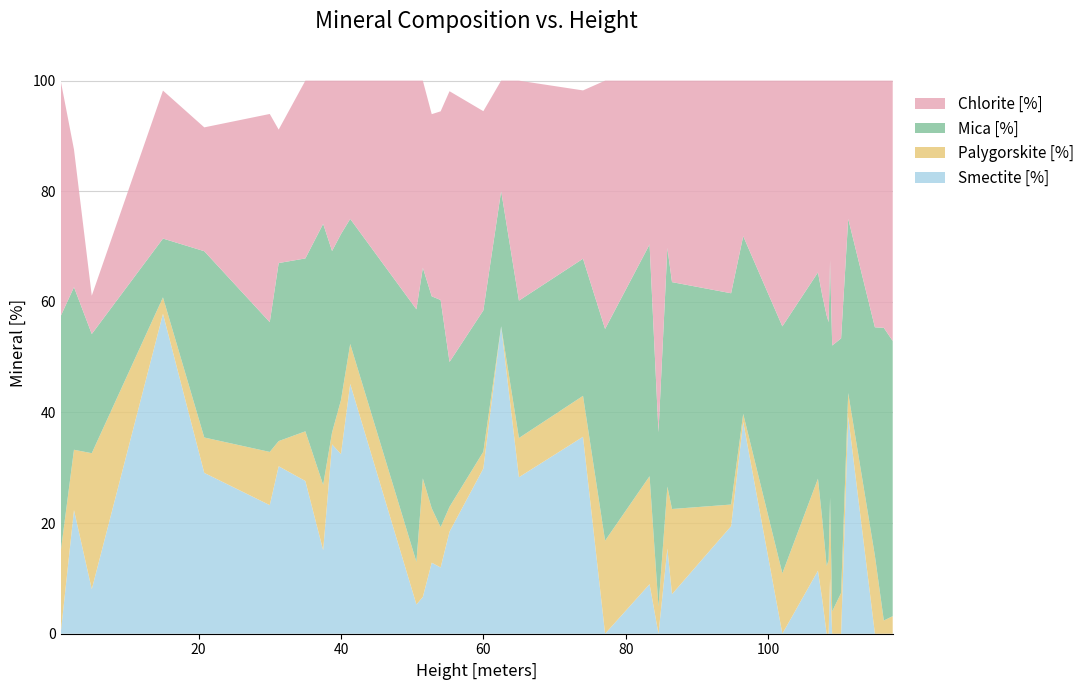

Reading right to left, extract all data points from this chart.

Smectite [%]: 0.0	0.0	0.0	39.3	0.0	0.0	10.0	0.0	0.0	6.2	11.4	0.0	38.3	19.4	7.2	15.4	0.0	9.0	0.0	35.6	28.3	55.6	29.9	18.4	12.0	12.8	6.6	5.3	45.2	32.5	34.2	15.1	27.6	30.3	23.2	29.1	57.8	8.0	22.4	0.0
Palygorskite [%]: 3.2	2.4	14.1	4.3	7.4	4.0	14.6	13.3	12.3	14.5	16.6	10.9	1.4	3.9	15.4	11.2	4.9	19.5	16.8	7.4	7.1	0.0	3.0	4.5	7.3	9.8	21.4	7.7	7.2	9.7	2.2	11.8	9.0	4.5	9.6	6.4	3.0	24.6	10.9	14.8
Mica [%]: 49.8	52.9	41.3	31.5	46.0	48.1	42.9	43.0	45.3	40.5	37.3	44.7	32.1	38.2	41.0	43.2	31.5	41.9	38.3	24.8	24.8	24.5	25.6	26.2	41.1	38.3	38.1	45.7	22.6	30.0	32.8	47.2	31.3	32.2	23.5	33.7	10.6	21.6	29.4	42.6
Chlorite [%]: 47.1	44.7	44.6	25.0	46.6	47.9	32.5	43.7	42.5	38.8	34.7	44.4	28.1	38.4	36.4	30.2	63.6	29.6	44.9	30.4	39.8	20.0	36.0	49.0	34.1	32.9	33.8	41.3	25.0	27.7	30.8	25.9	32.1	24.1	37.6	22.4	26.8	6.9	24.9	42.6